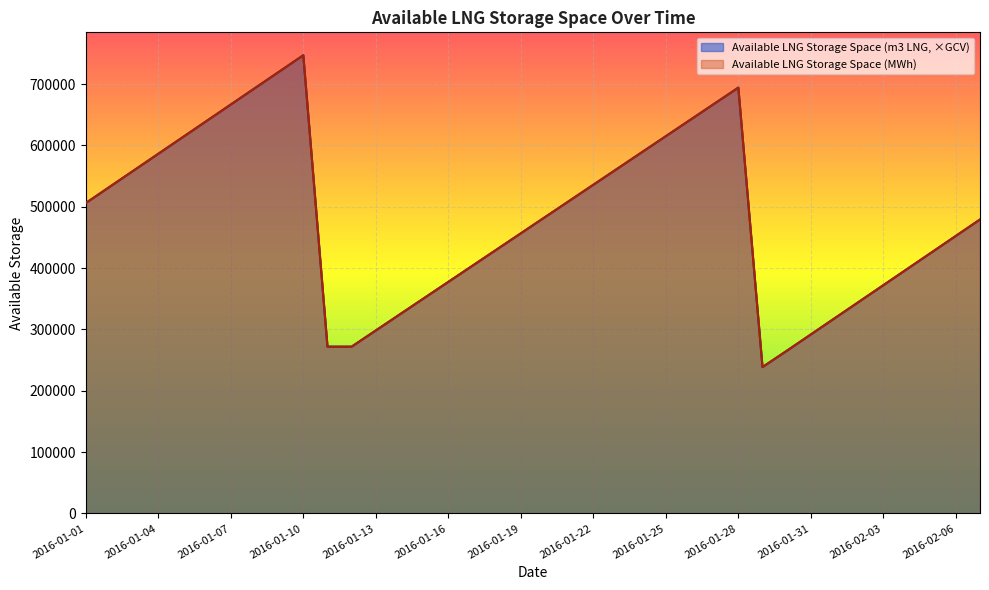

After their last crossing, which series has the higher values: Available LNG Storage Space (MWh) or Available LNG Storage Space (m3 LNG)?

Available LNG Storage Space (m3 LNG)